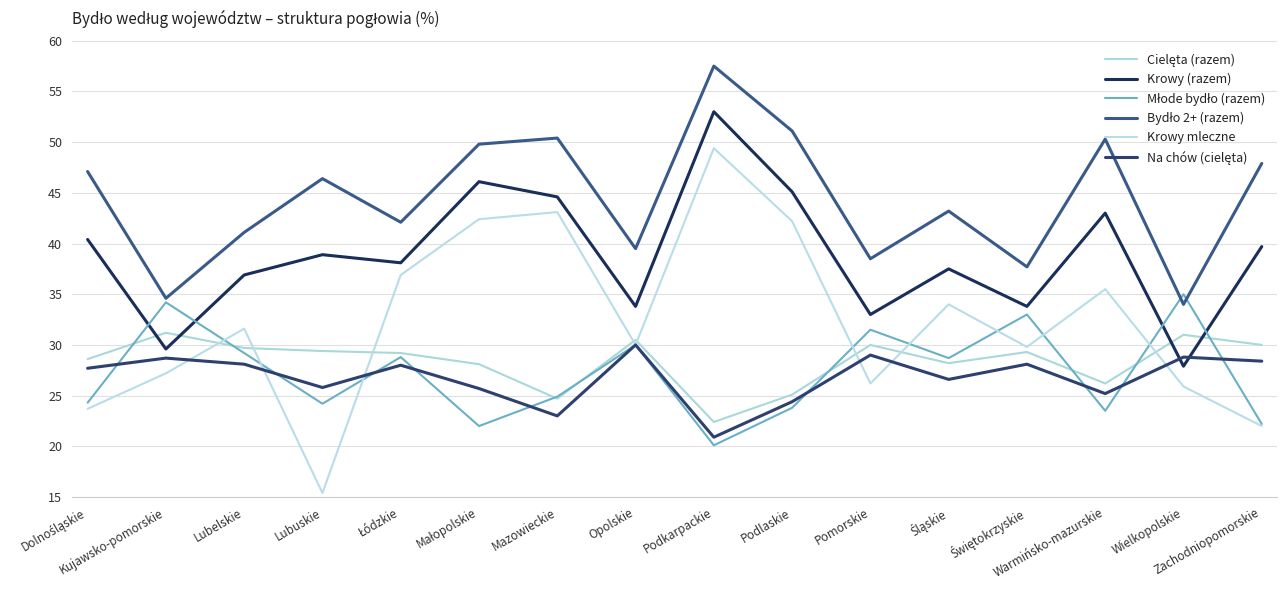

Is this an area chart (filled region under the line)?

No